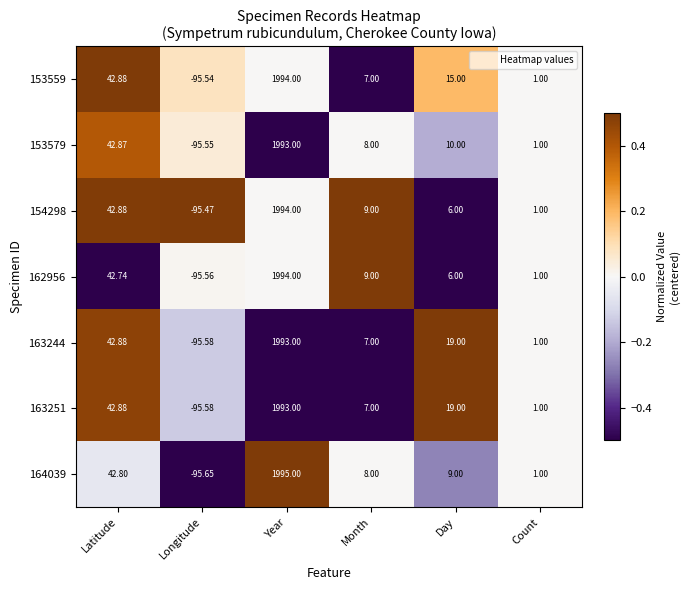

List the labels in order of 153559 value, smallest first.

Longitude, Count, Month, Day, Latitude, Year